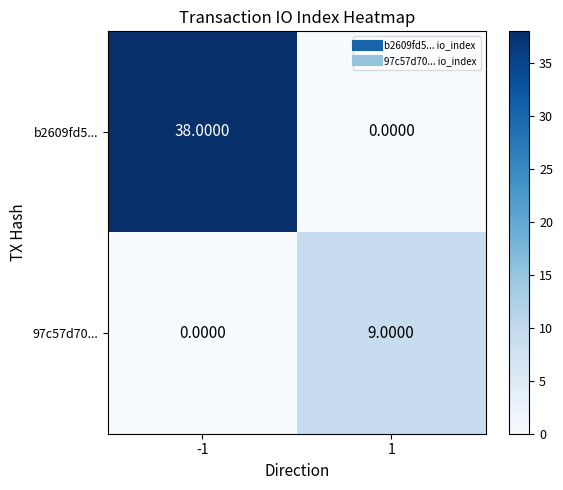

What is the total value across all series at 1?

9